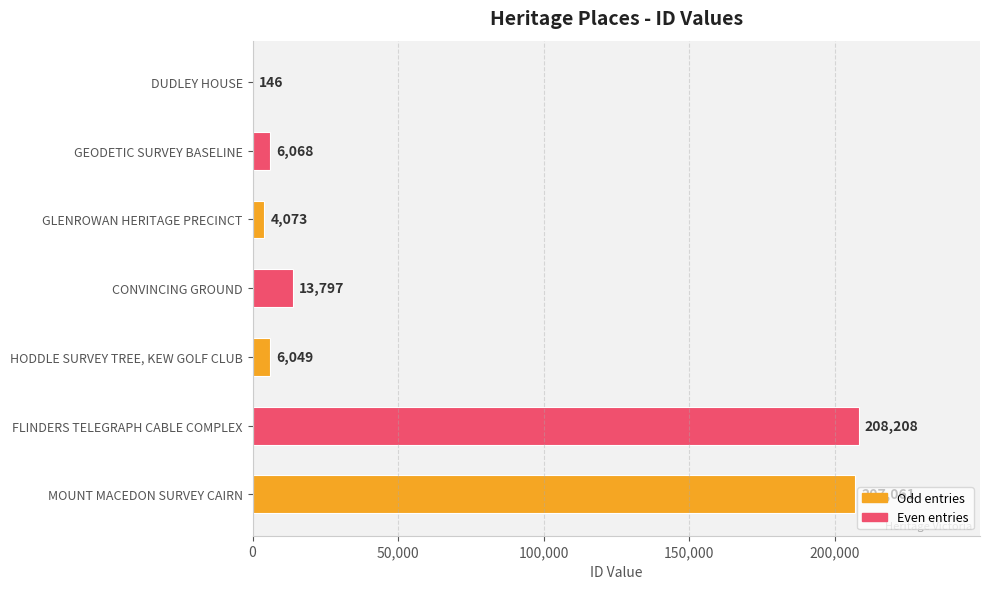

How many distinct data groups are displayed?

1